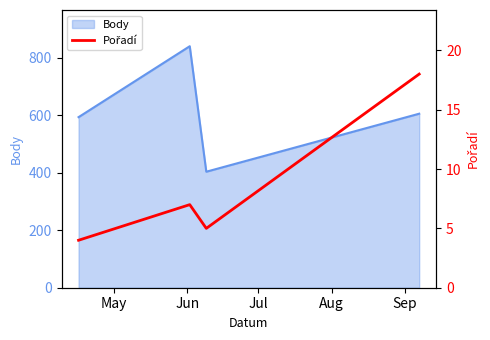

How many interior local valleys does the Body series have?

1